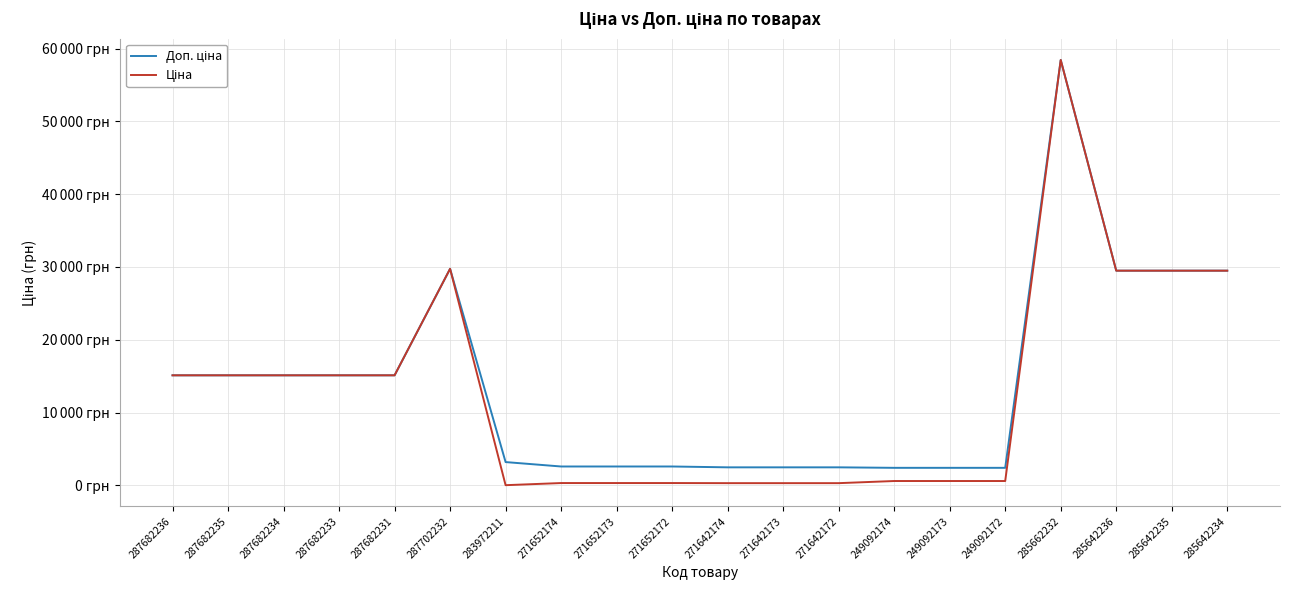

Is this an area chart (filled region under the line)?

No